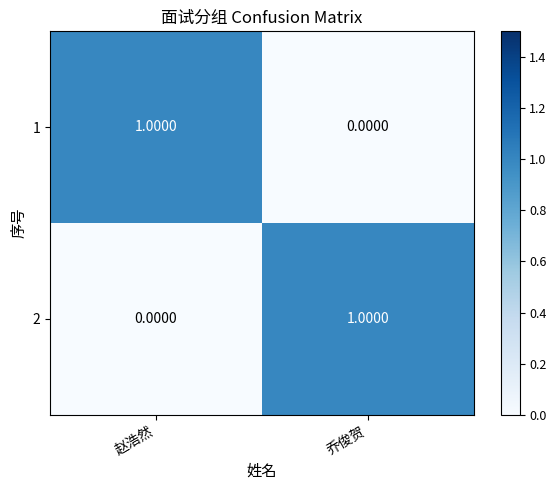

Rank the series at 乔俊贺 from lowest to highest value.

1, 2